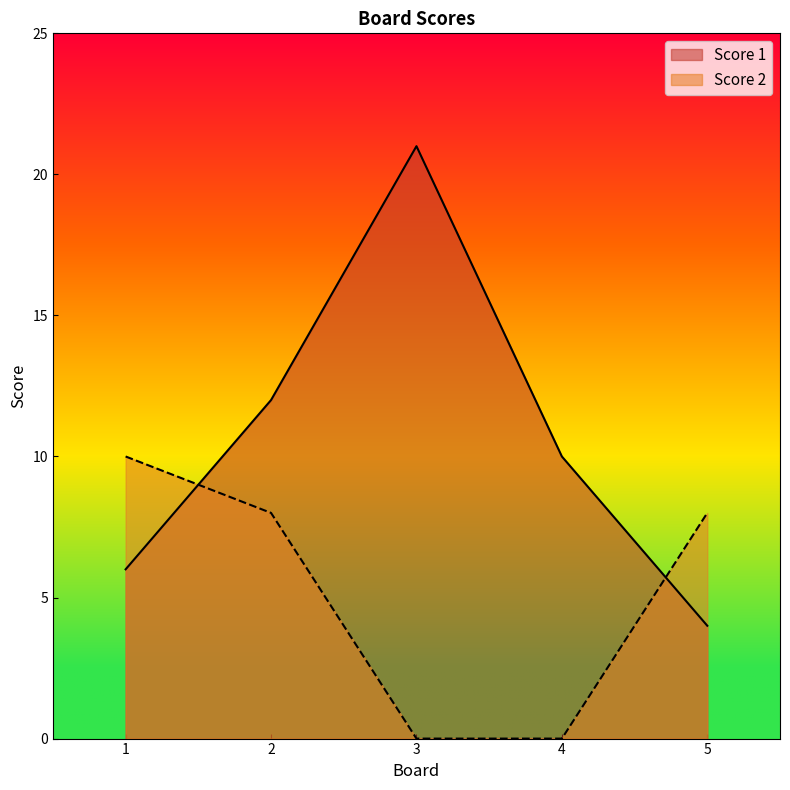

Reading left to right, list all the values displayed in this chart.

Score 1: 6	12	21	10	4
Score 2: 10	8	0	0	8